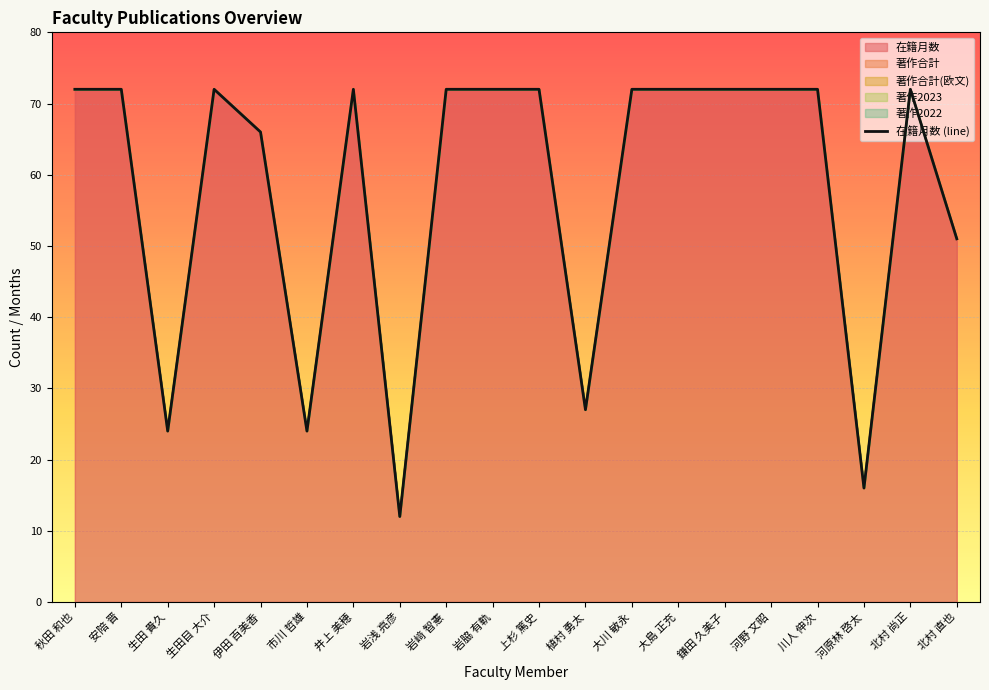

Approximately how many times larger is the value at 北村 尚正 compared to 川人 伸次?

1.0